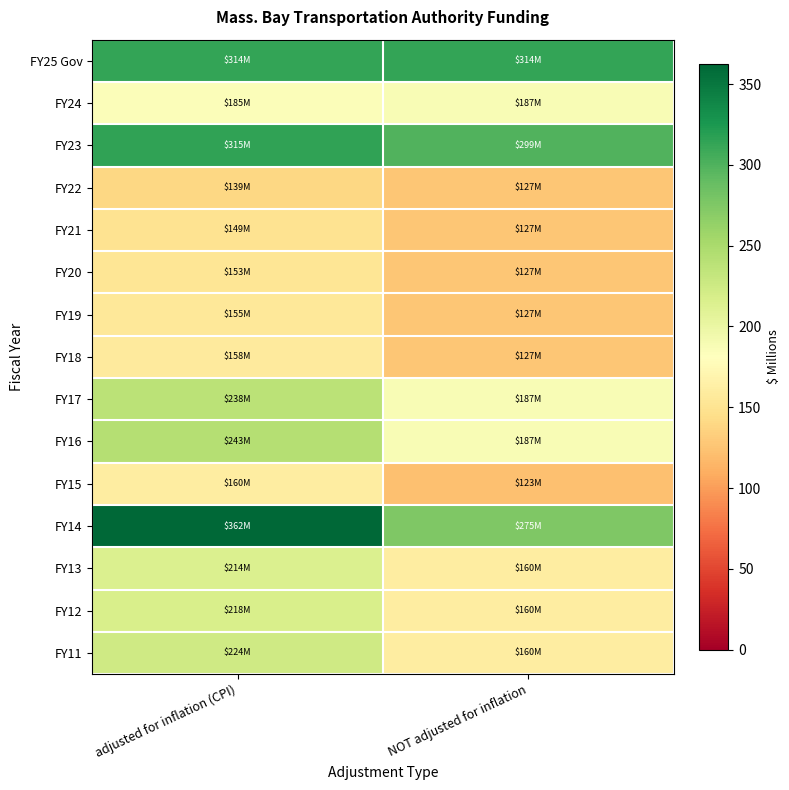

Reading left to right, list all the values displayed in this chart.

FY25 Gov: adjusted for inflation (CPI)=314.0	NOT adjusted for inflation=314.0
FY24: adjusted for inflation (CPI)=185.4	NOT adjusted for inflation=187.0
FY23: adjusted for inflation (CPI)=314.9	NOT adjusted for inflation=299.0
FY22: adjusted for inflation (CPI)=139.5	NOT adjusted for inflation=127.1
FY21: adjusted for inflation (CPI)=149.3	NOT adjusted for inflation=127.0
FY20: adjusted for inflation (CPI)=152.7	NOT adjusted for inflation=127.0
FY19: adjusted for inflation (CPI)=155.2	NOT adjusted for inflation=127.0
FY18: adjusted for inflation (CPI)=158.4	NOT adjusted for inflation=127.0
FY17: adjusted for inflation (CPI)=238.4	NOT adjusted for inflation=187.0
FY16: adjusted for inflation (CPI)=242.9	NOT adjusted for inflation=187.0
FY15: adjusted for inflation (CPI)=160.2	NOT adjusted for inflation=122.6
FY14: adjusted for inflation (CPI)=362.3	NOT adjusted for inflation=275.2
FY13: adjusted for inflation (CPI)=213.9	NOT adjusted for inflation=160.0
FY12: adjusted for inflation (CPI)=217.5	NOT adjusted for inflation=160.0
FY11: adjusted for inflation (CPI)=223.9	NOT adjusted for inflation=160.0